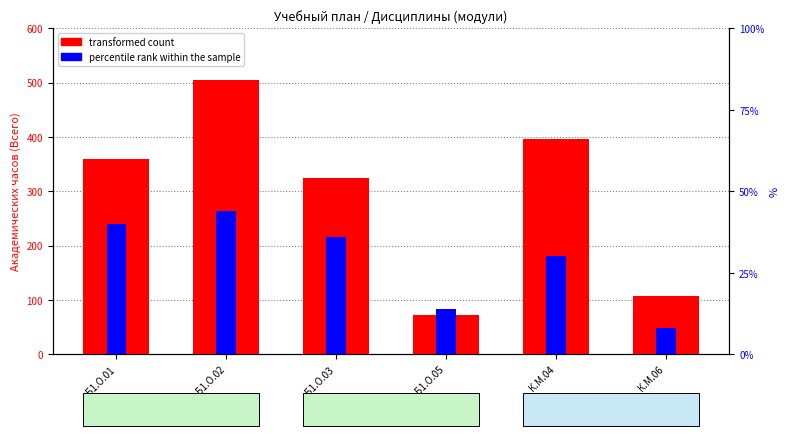

Rank the series by their maximum value, from lowest to highest.

percentile rank within the sample, transformed count